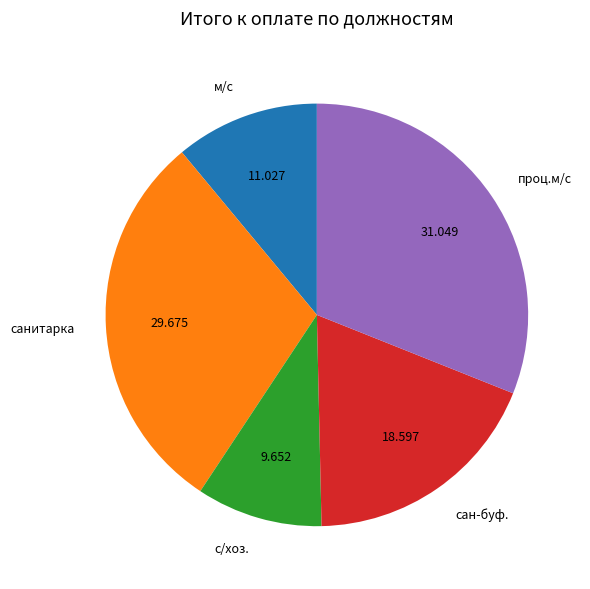

Which slice is the smallest?

с/хоз.